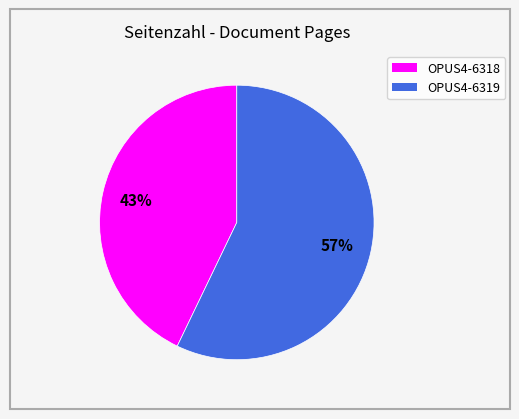

Which has a higher value, OPUS4-6318 or OPUS4-6319?

OPUS4-6319